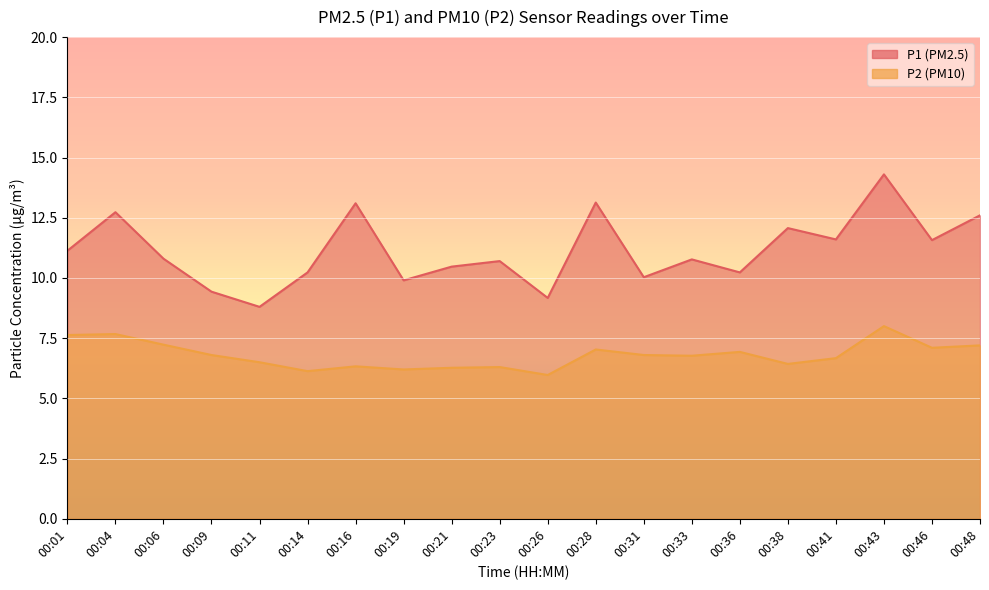

Between 00:48 and 00:31, which is larger?

00:48